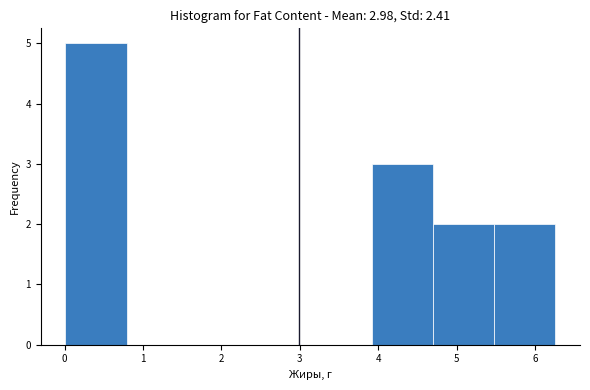

Over which range of the x-axis is the bar tallest?

0.0 to 0.8